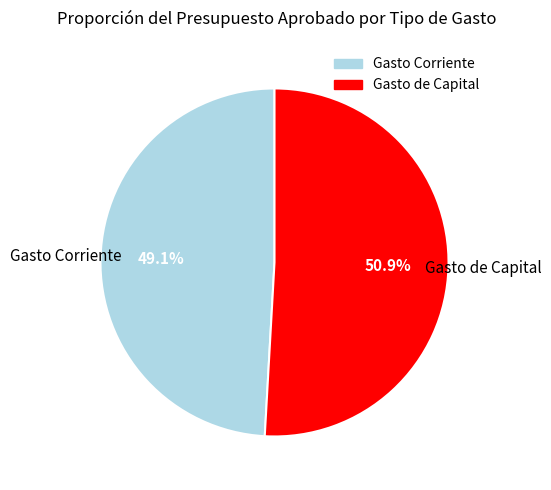

What percentage is the Gasto Corriente slice, to the nearest percent?

49%